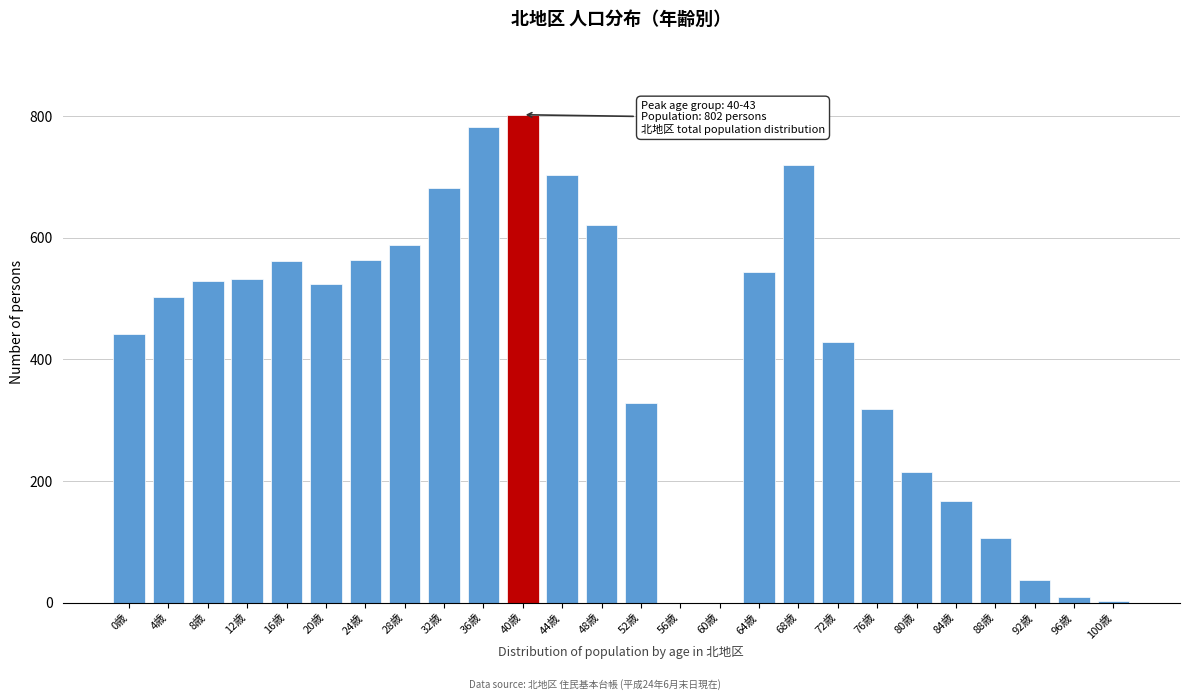

What is the greatest value displayed?

802